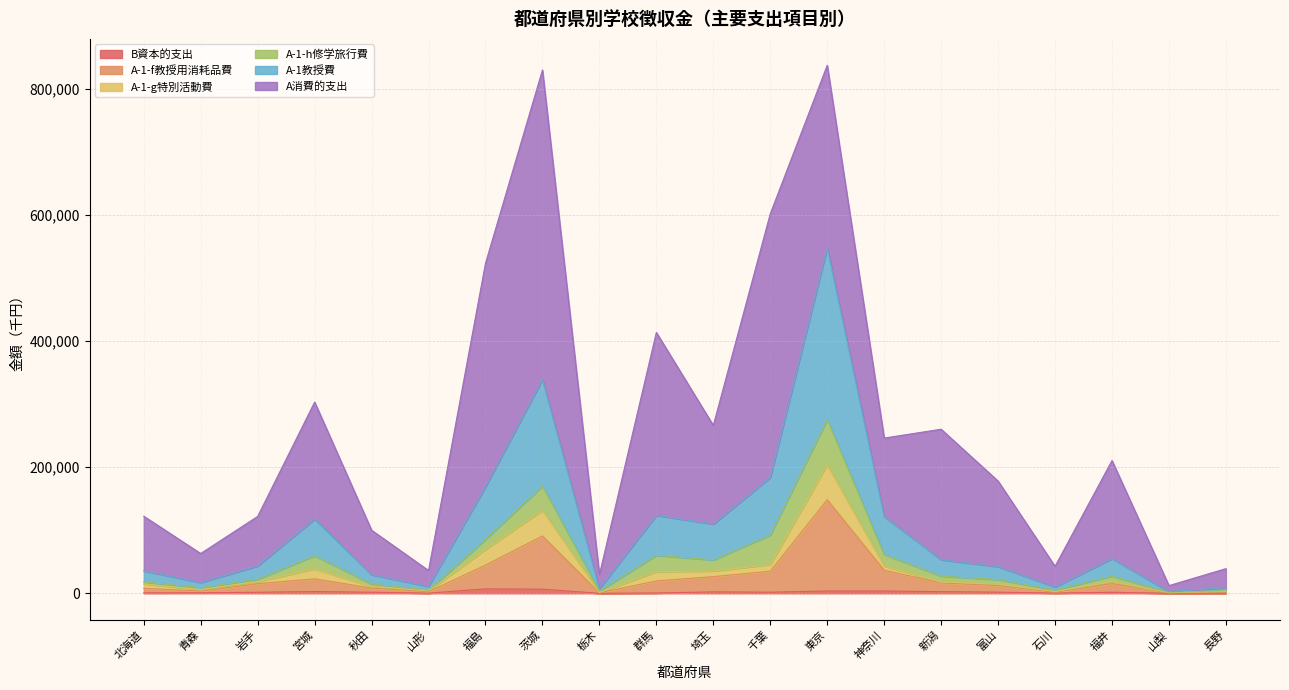

What is the label of the 8th point from the right?

東京